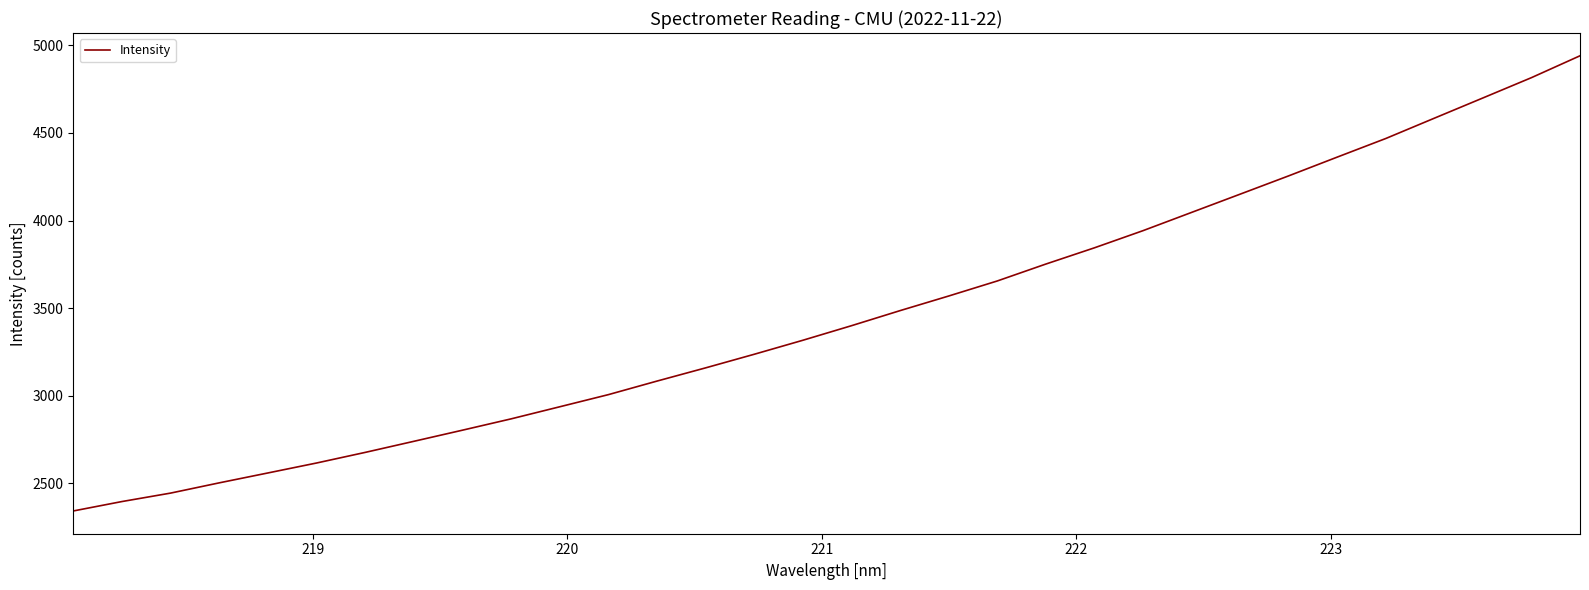

What is the smallest value displayed?

2340.9